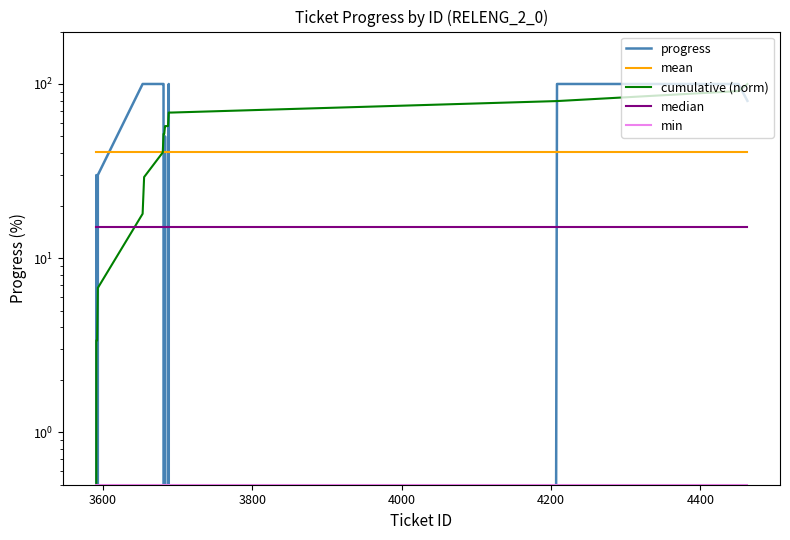

What is the maximum value shown in the chart?

100.0